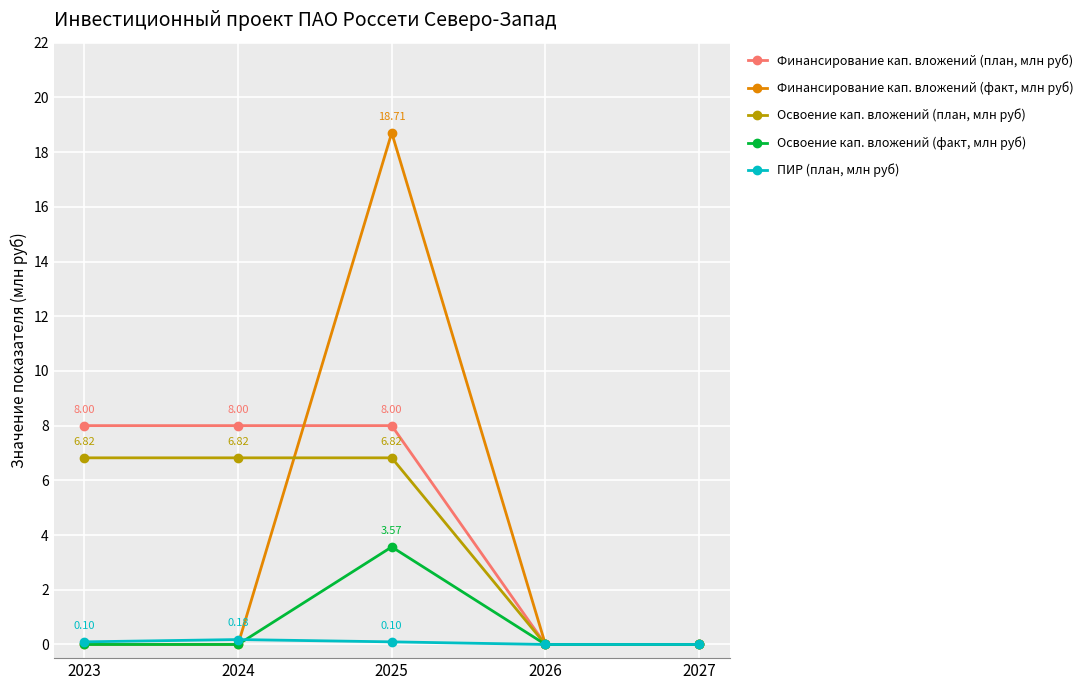

What is the average value of the Освоение кап. вложений (факт, млн руб) series?

0.7